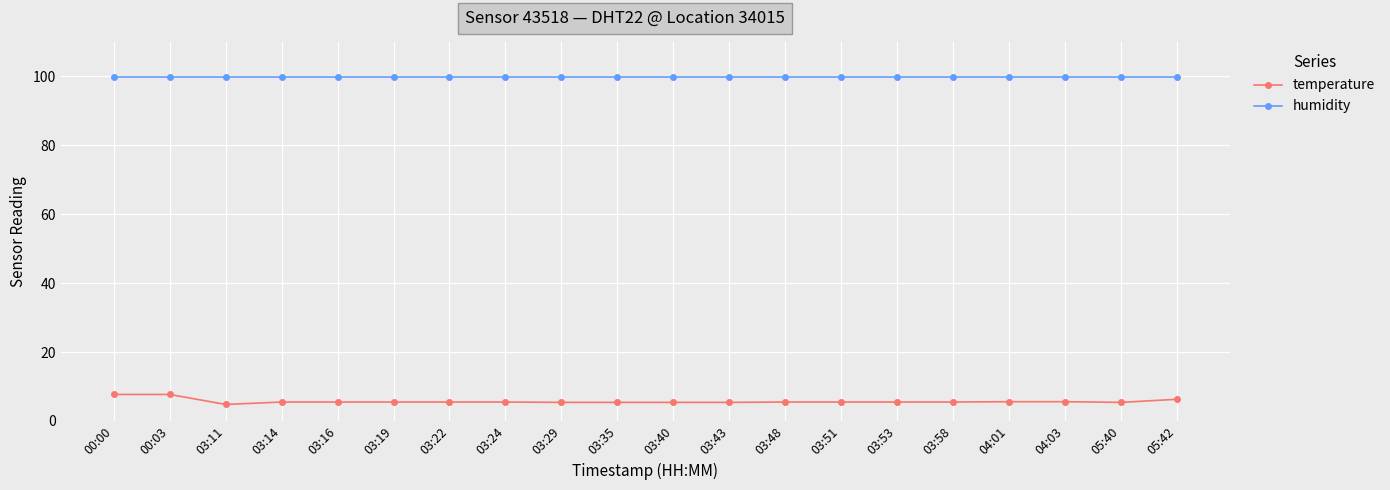

True or false: humidity and temperature intersect in this chart.

False